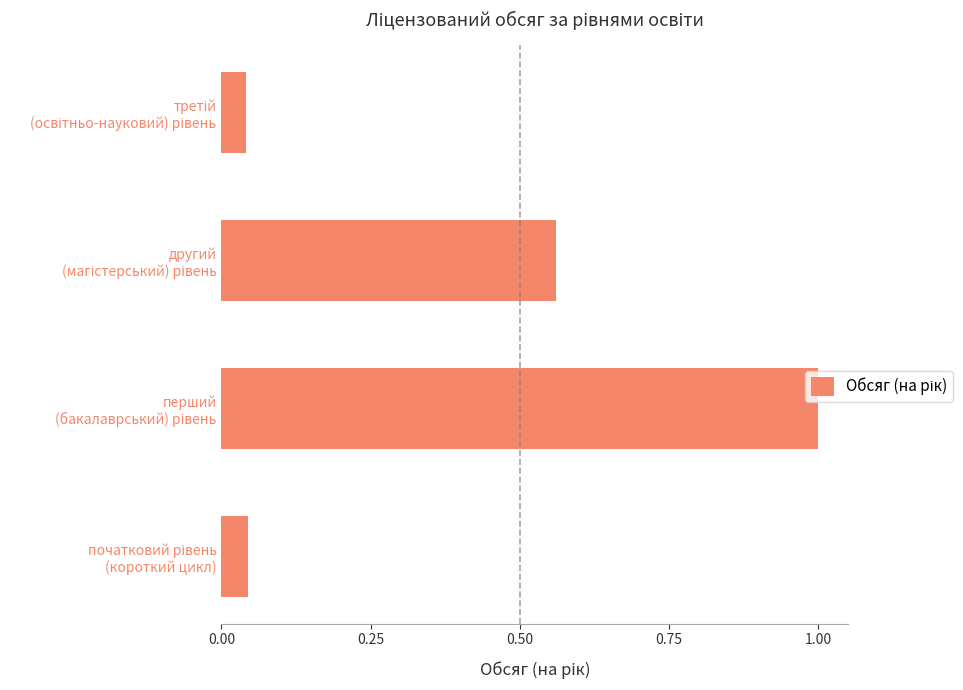

What is the maximum value shown in the chart?

1.0